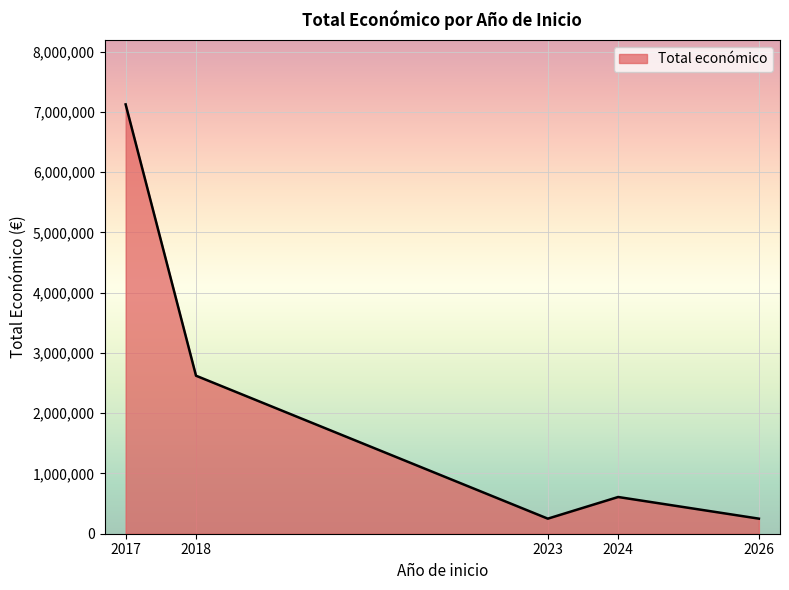

How many lines are shown in the chart?

1